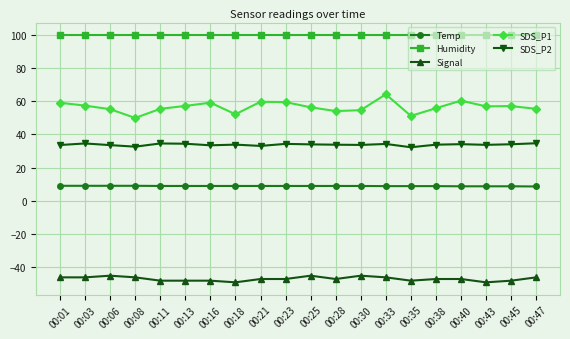

Rank the series by their maximum value, from highest to lowest.

Humidity, SDS_P1, SDS_P2, Temp, Signal